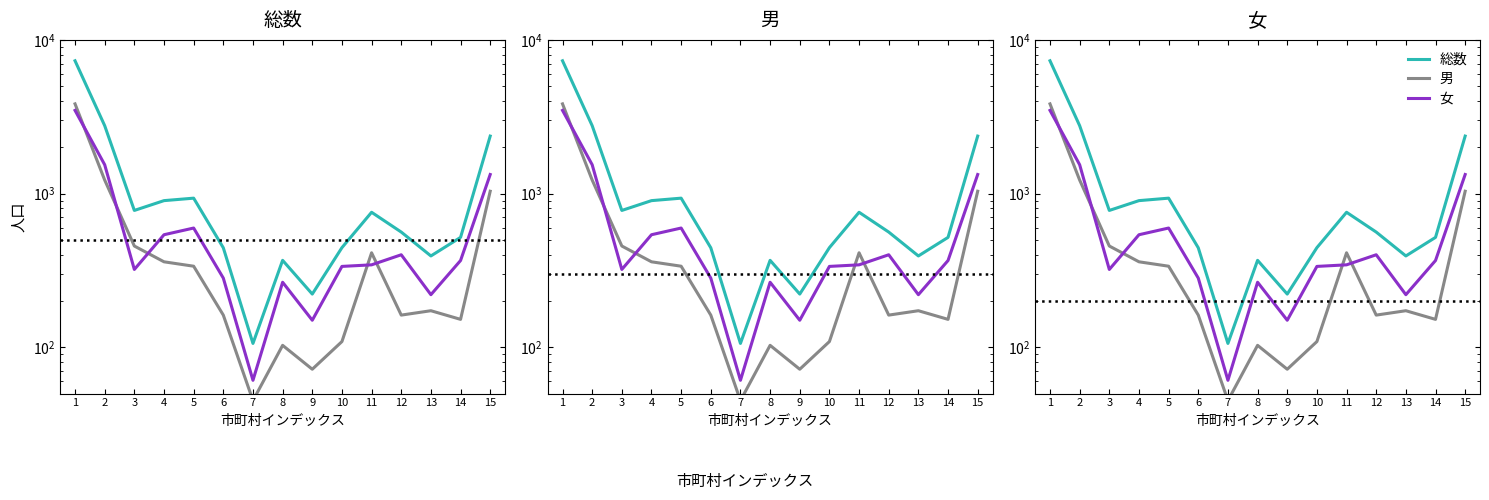

List the labels in order of 男 value, smallest first.

7, 9, 8, 10, 14, 6, 12, 13, 5, 4, 11, 3, 15, 2, 1